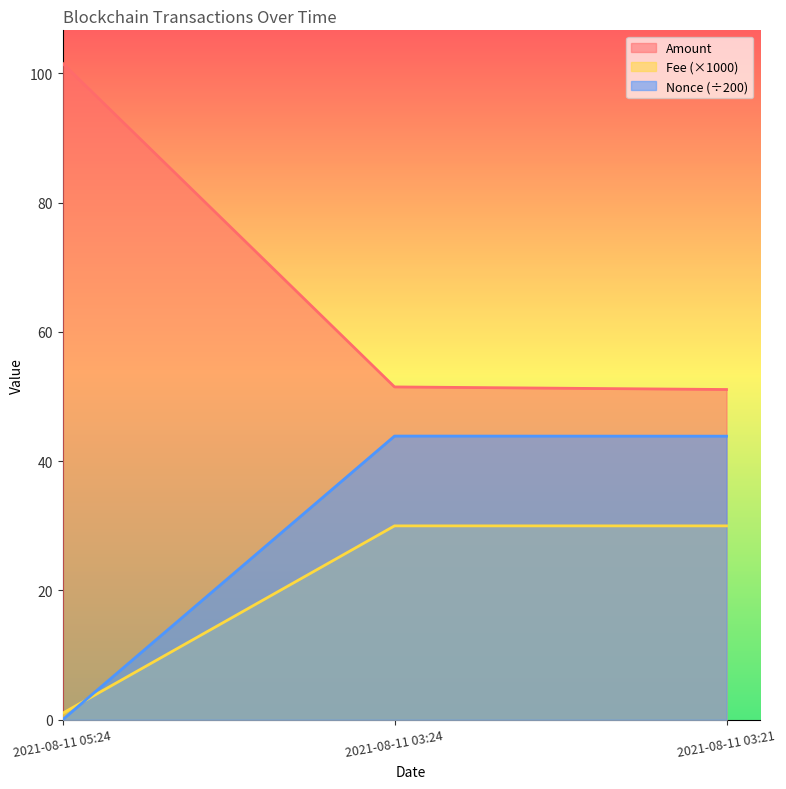

Reading left to right, what are all the values shown in this chart?

Amount: 2021-08-11 05:24=101.6	2021-08-11 03:24=51.5	2021-08-11 03:21=51.1
Fee: 2021-08-11 05:24=1.0	2021-08-11 03:24=30.0	2021-08-11 03:21=30.0
BlockHeight_scaled: 2021-08-11 05:24=0.0	2021-08-11 03:24=43.9	2021-08-11 03:21=43.9